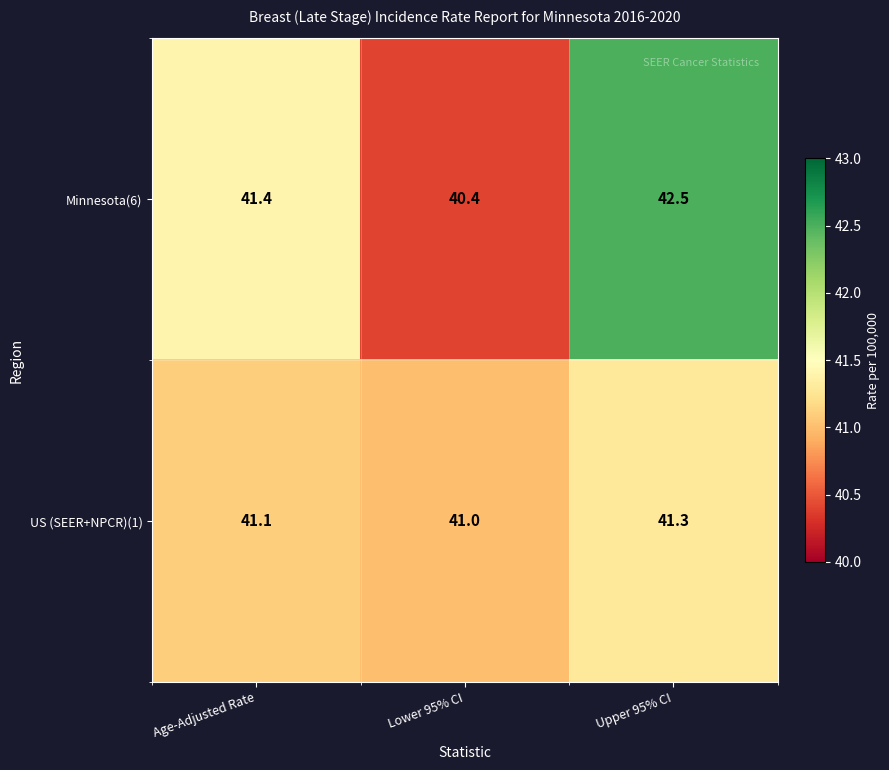

Which label corresponds to the smallest value in the chart?

Lower 95% CI